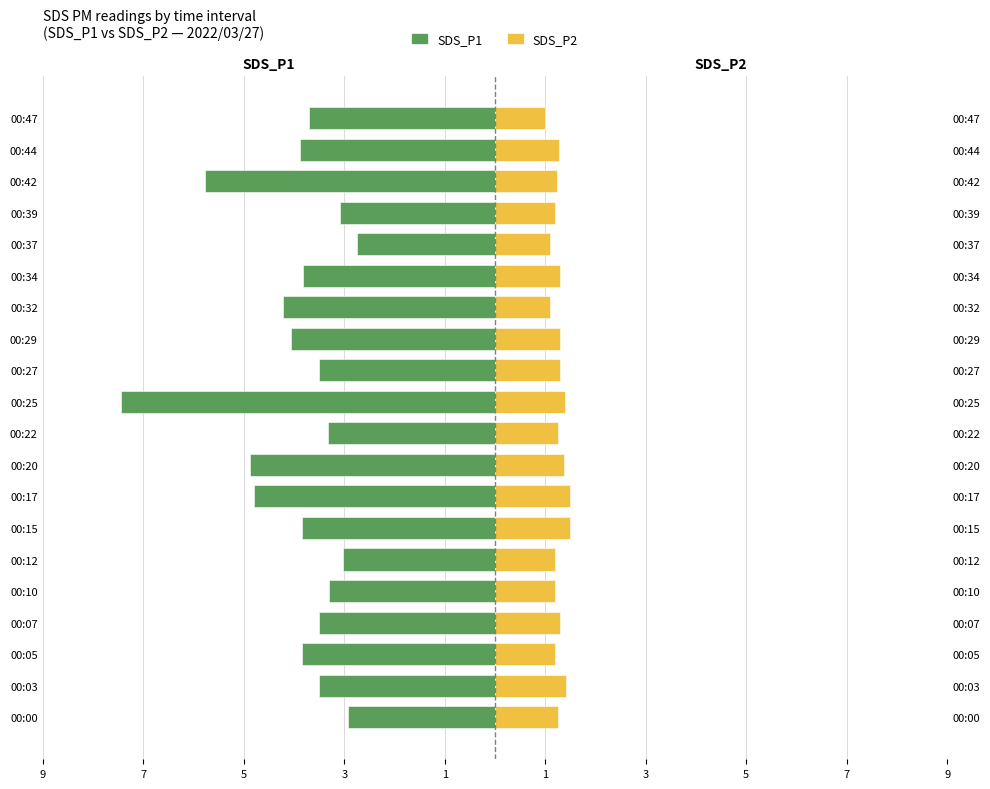

Which has a higher value, 00:42 or 00:25?

00:42